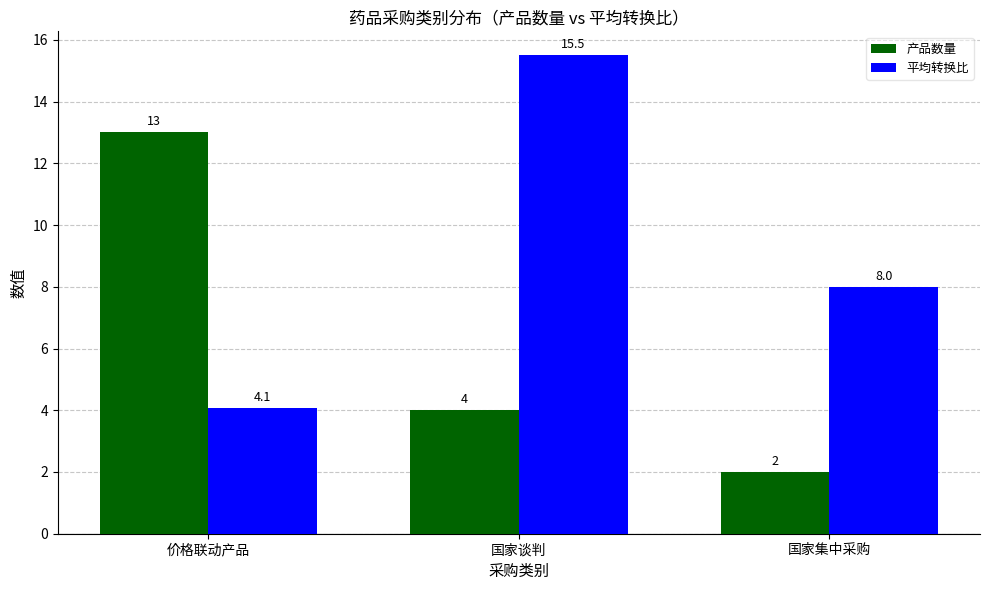

The 平均转换比 series shows 8.0 at 国家集中采购. True or false?

True